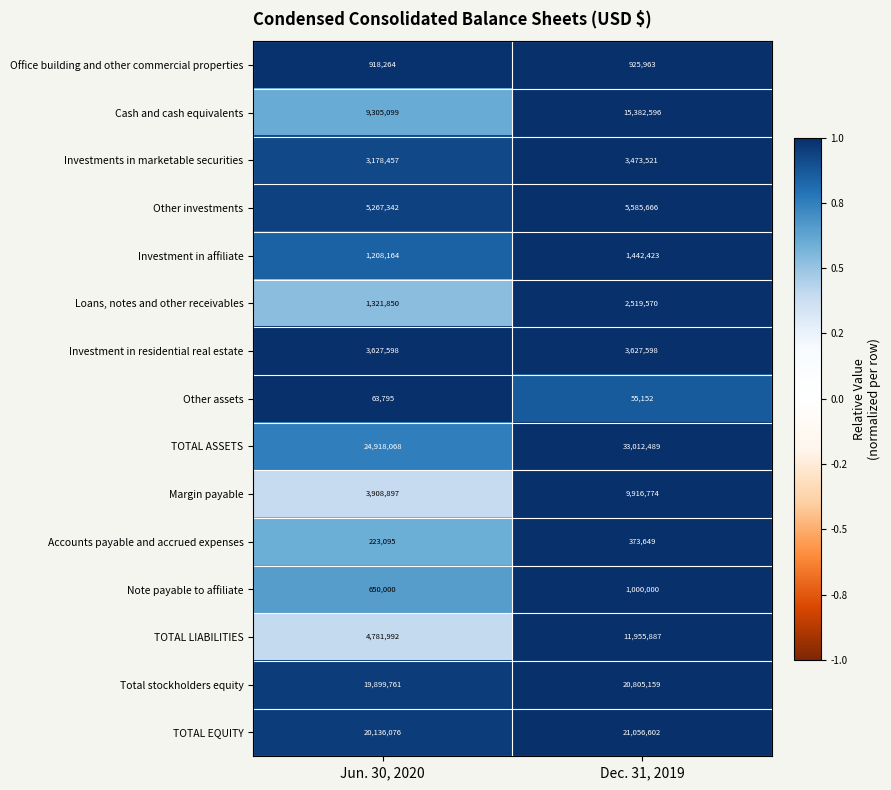

What is the sum of the Office building and other commercial properties values at Jun. 30, 2020 and Dec. 31, 2019?

1844227